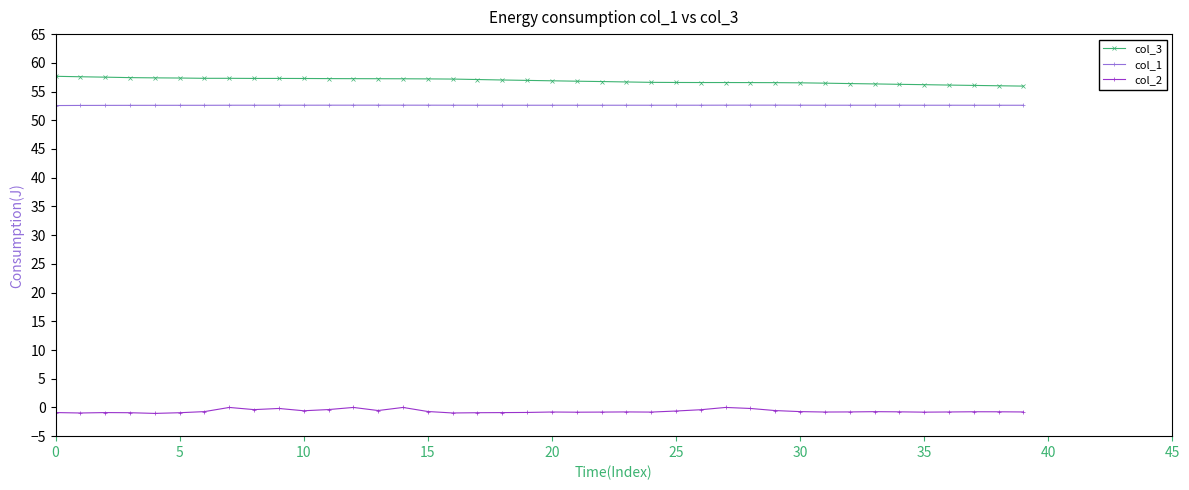

Rank the series by their maximum value, from highest to lowest.

col_3, col_1, col_2